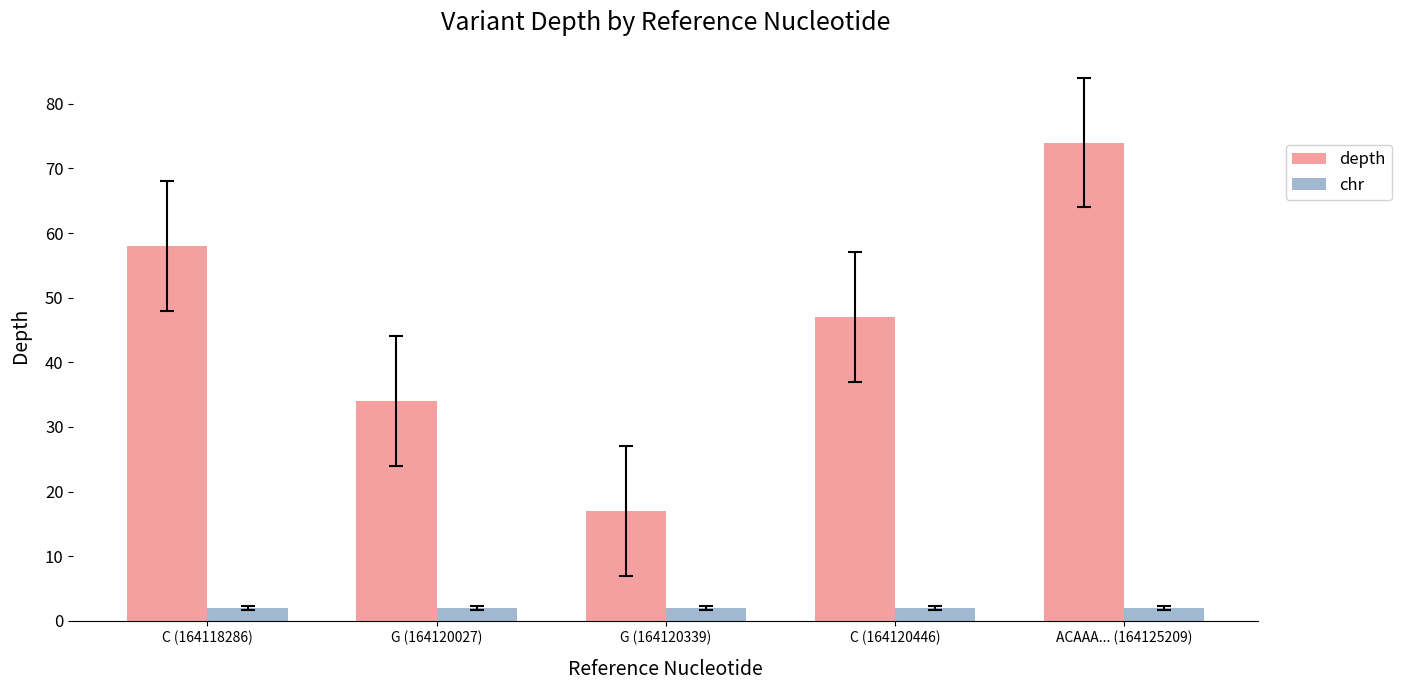

What is the spread (max minus min) of values at C (164118286)?

56